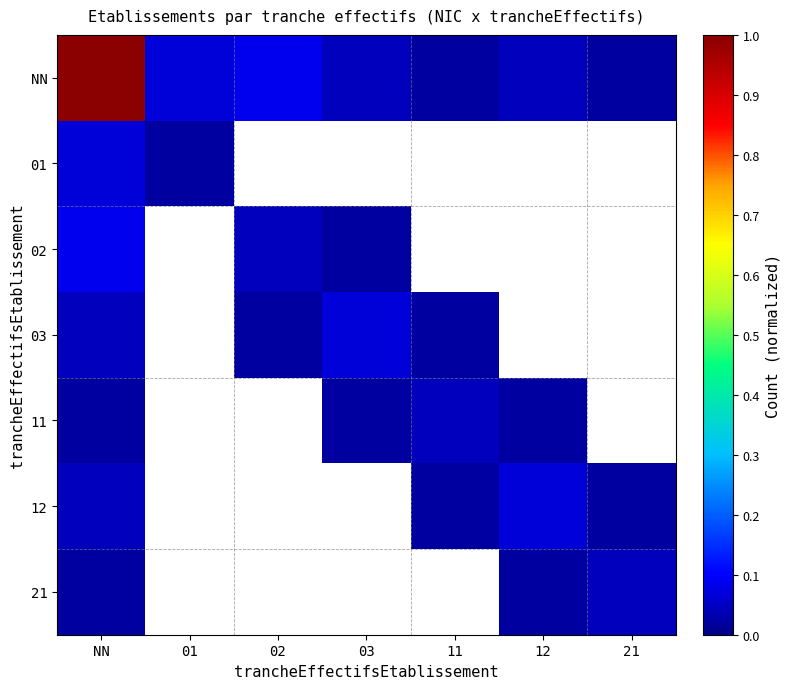

Rank the series by their maximum value, from lowest to highest.

11, 21, 01, 03, 12, 02, NN